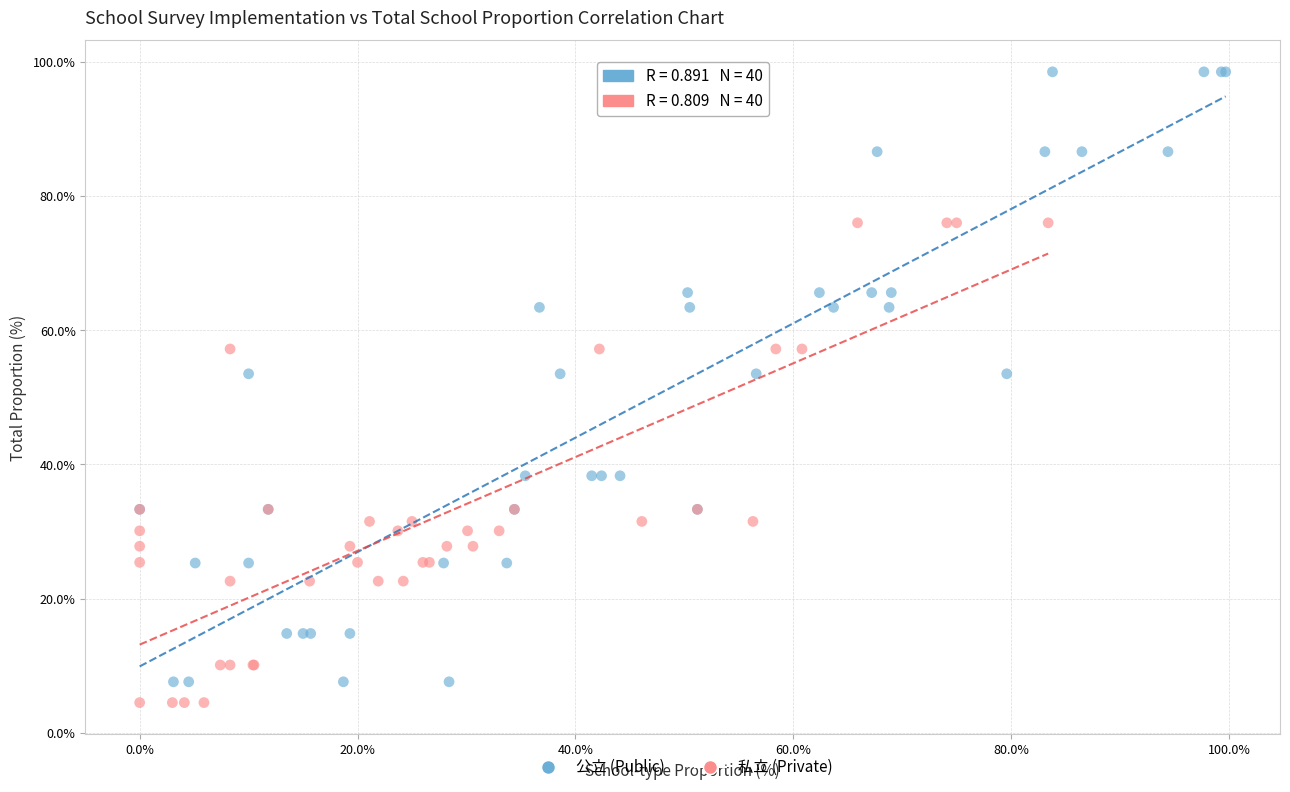

Which series has the largest Y range (max minus min)?

公立 (Public)